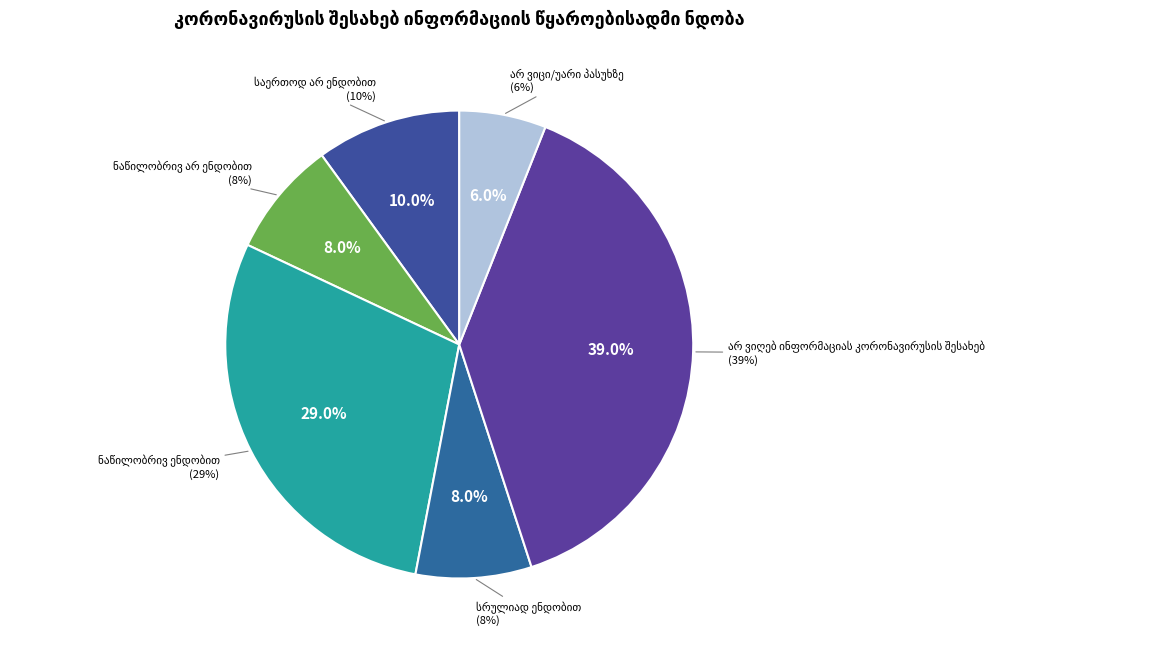

Count the number of slices in the pie.

6